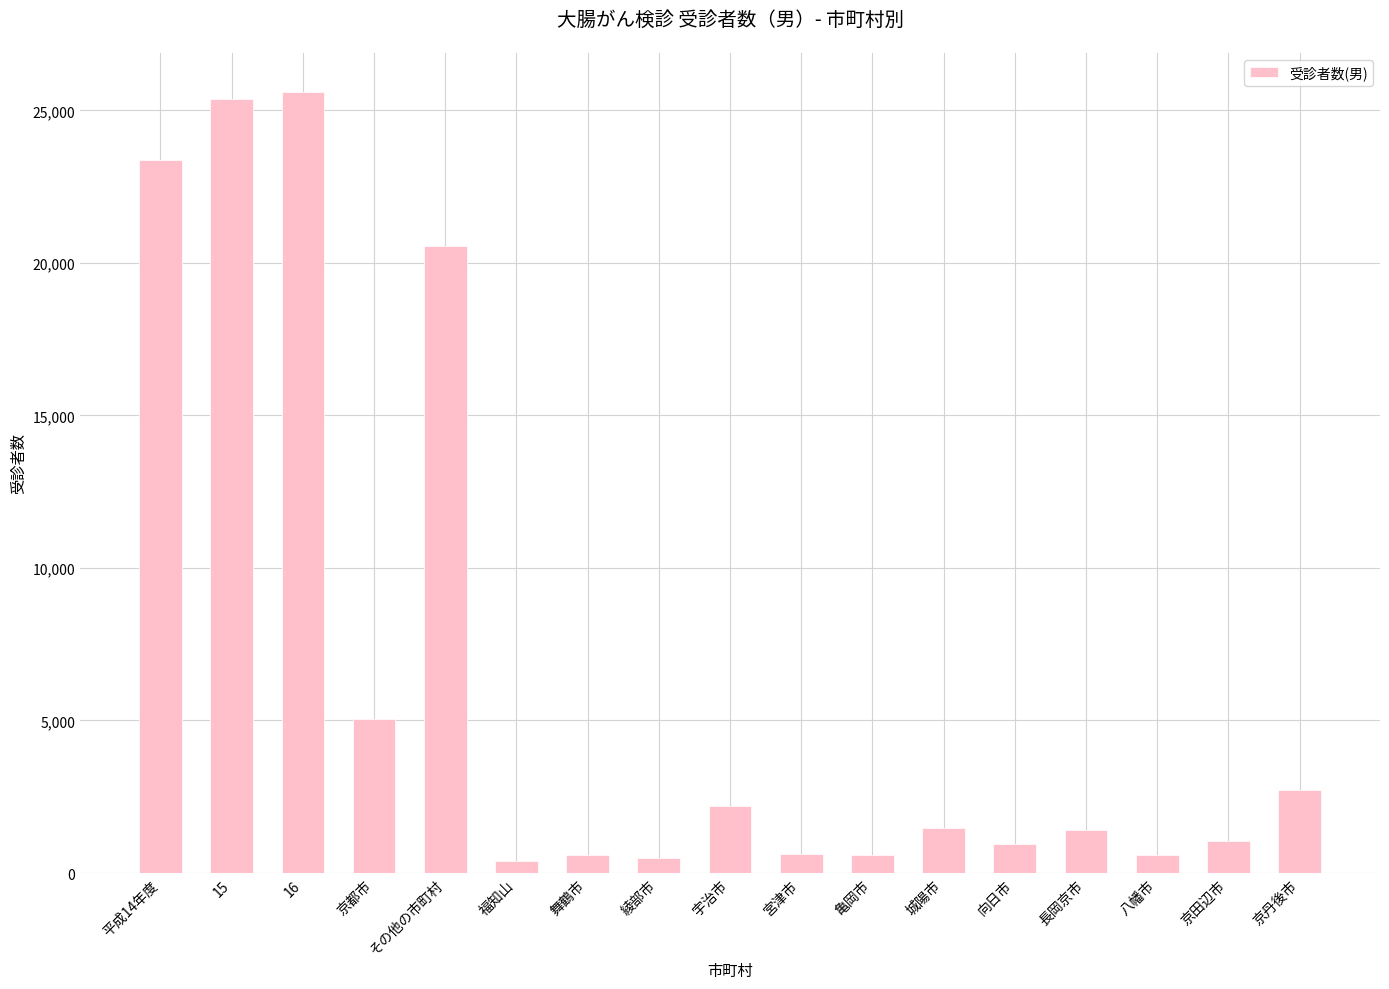

What is the label of the 5th bar from the right?

向日市